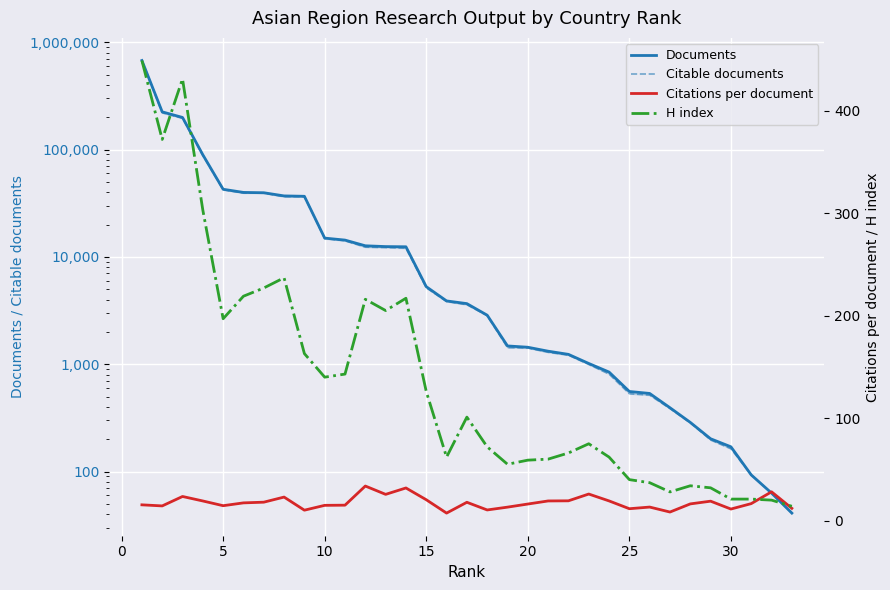

Count the number of data series in this chart.

4